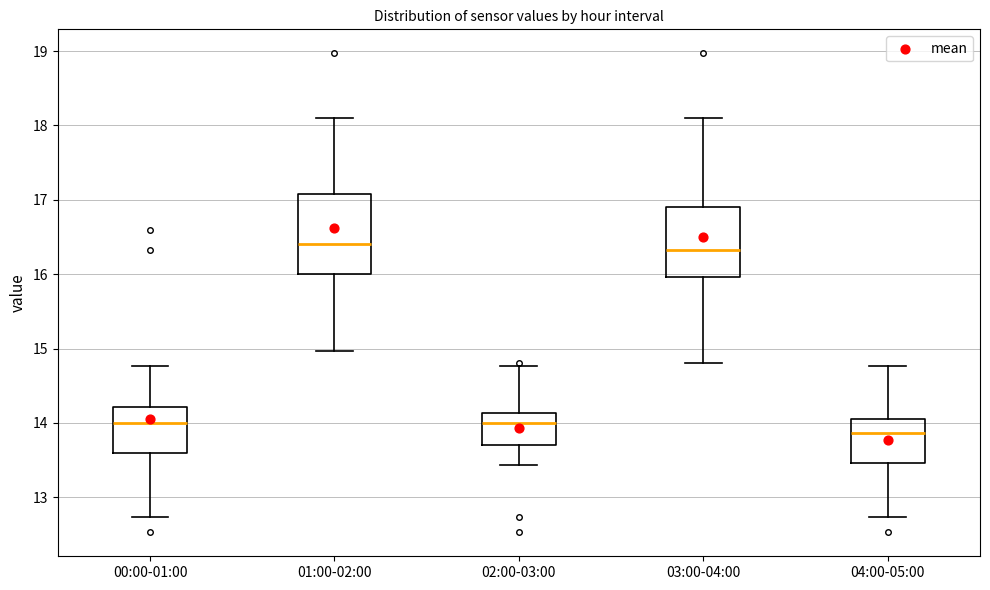

Which box's median line is the lowest?

04:00-05:00